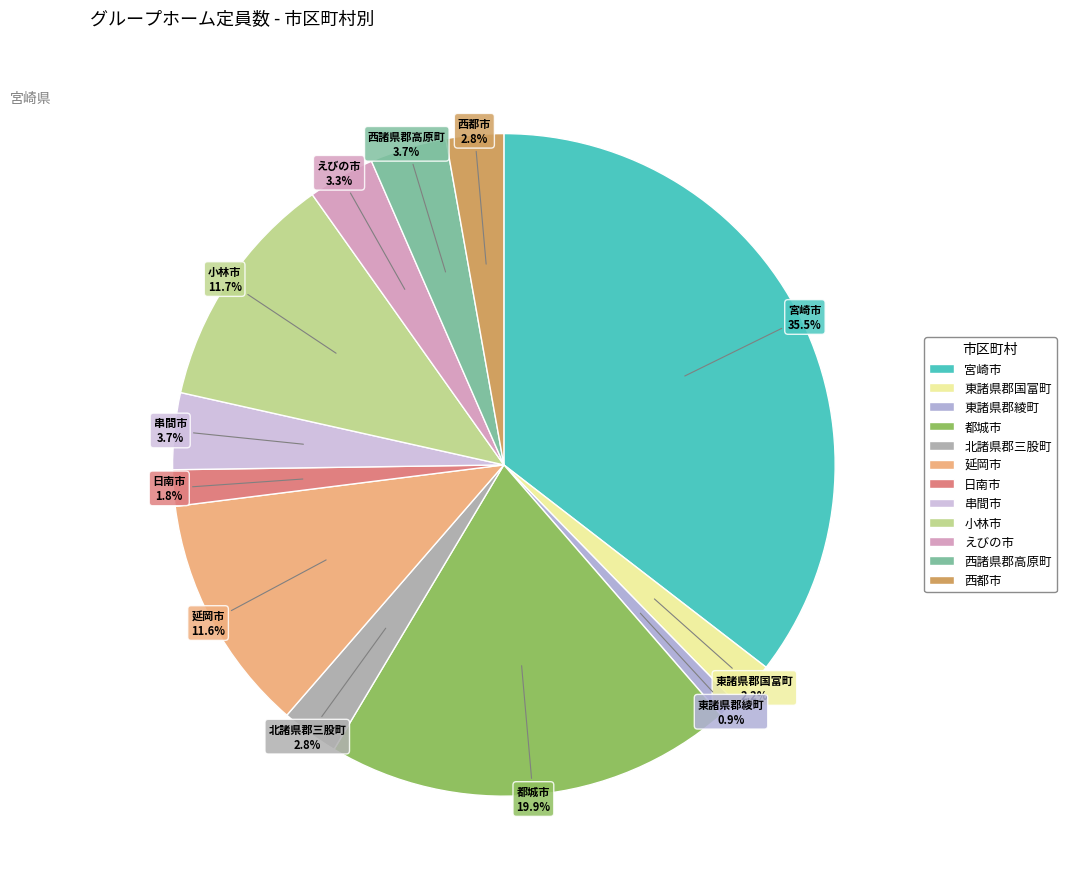

How many slices are in this pie chart?

12